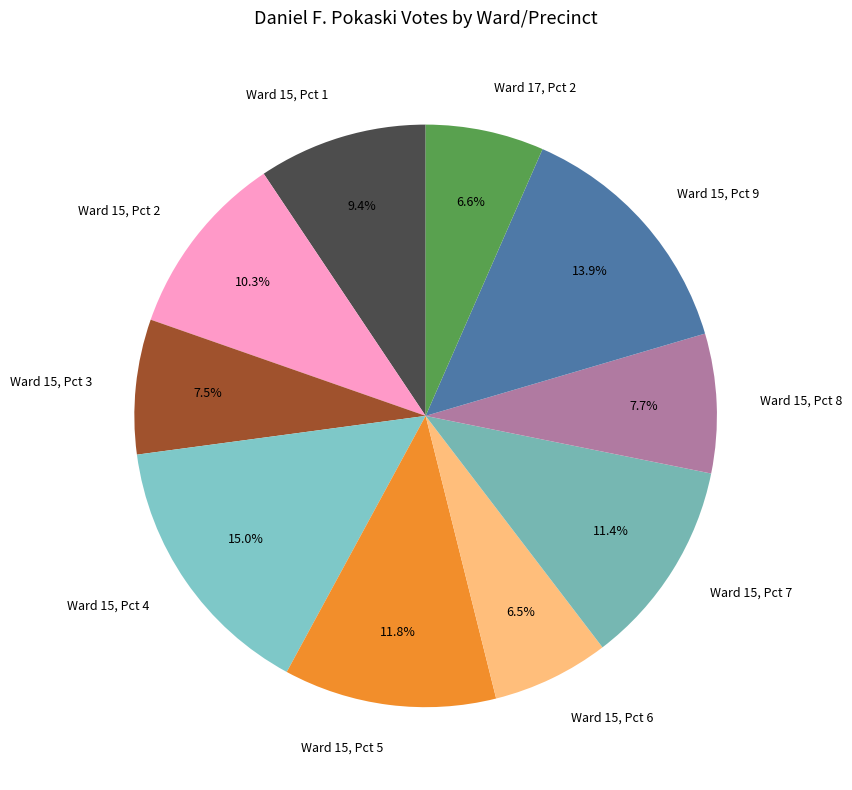

How many slices are in this pie chart?

10